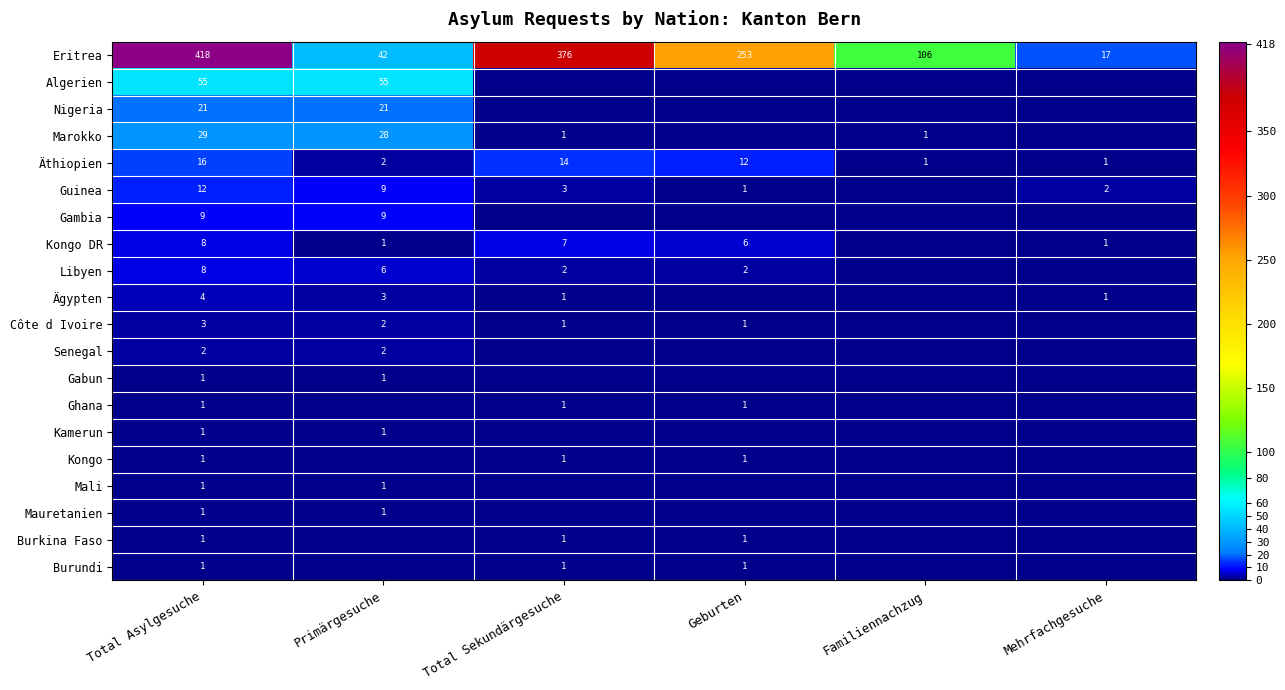

The value of Eritrea at Geburten is 168. True or false?

False